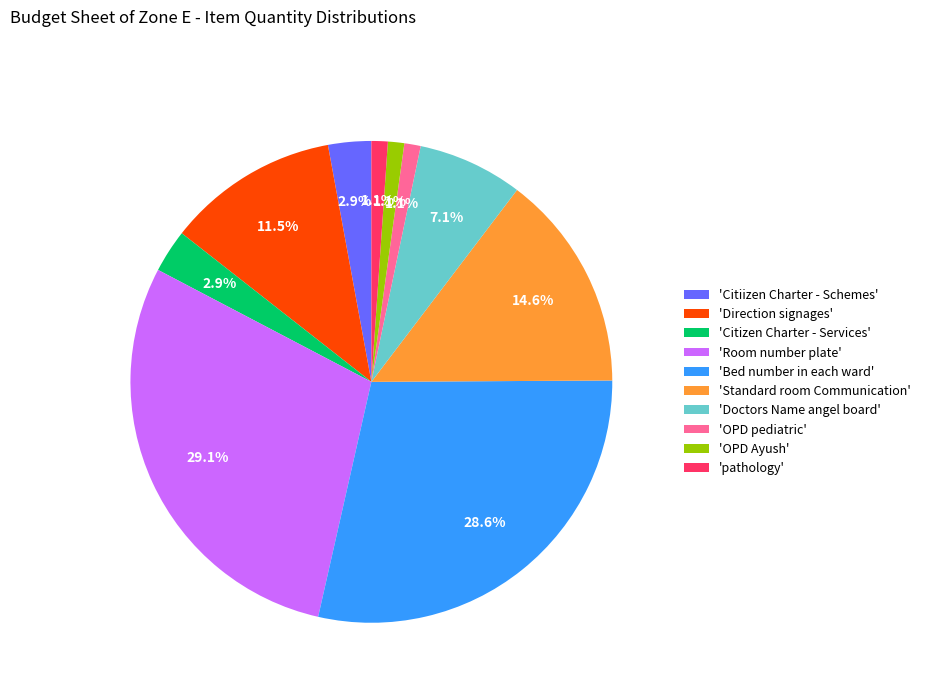

Combined, do 'OPD pediatric' and 'Direction signages' account for over 50%?

No